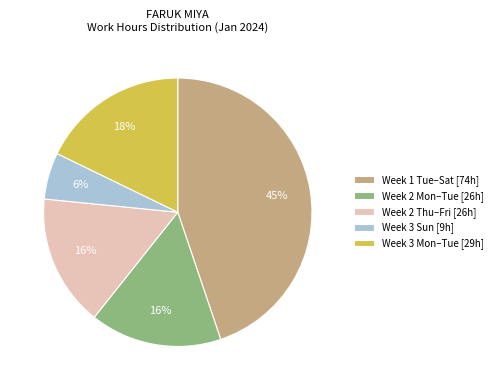

Is it true that Week 3 Sun [9h] is 6% of the pie?

True